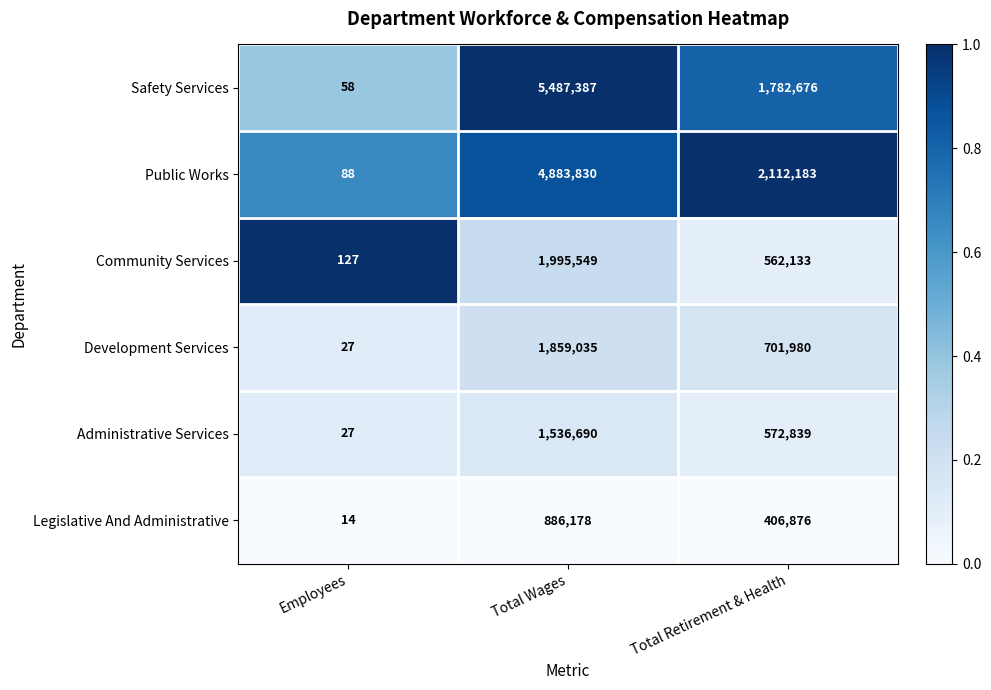

At which category is the sum across all series the highest?

Total Wages